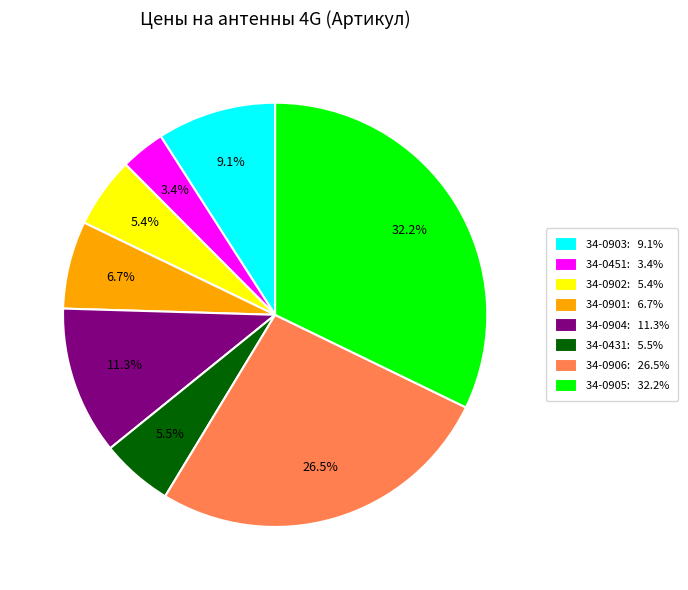

Does 34-0431 account for over 50% of the chart?

No